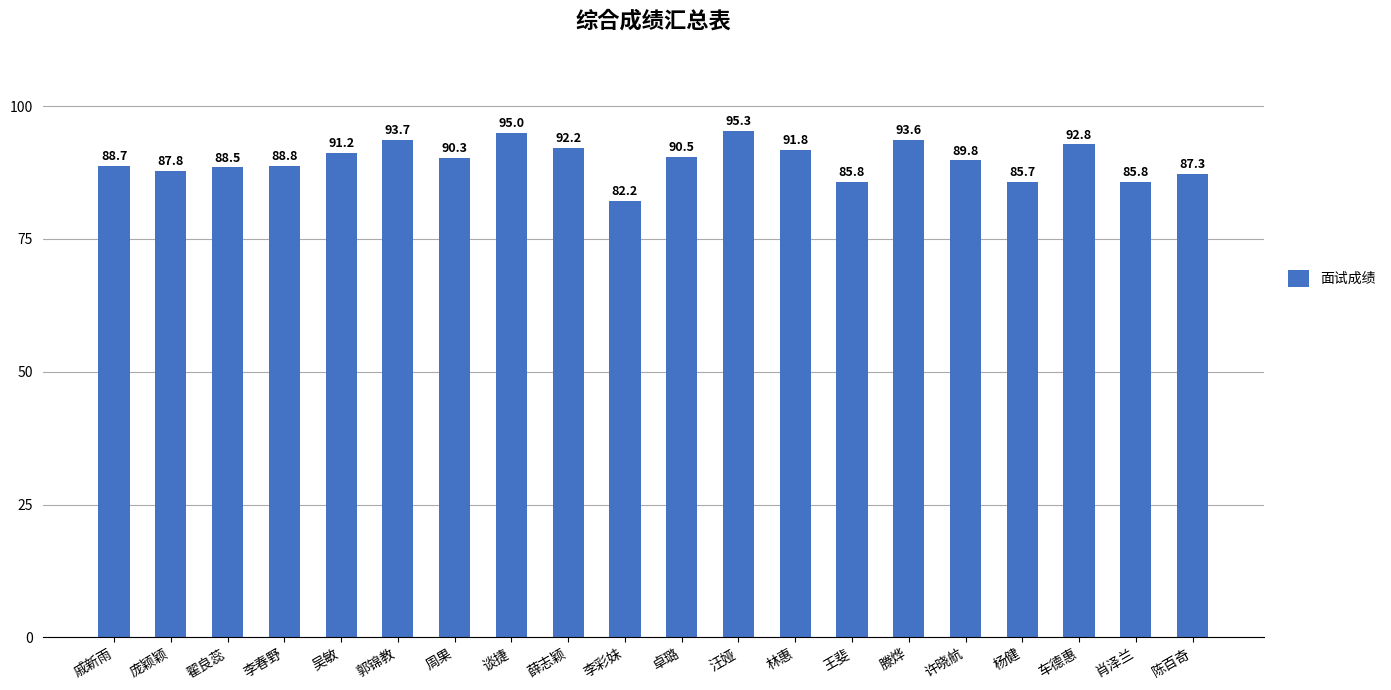

What is the ratio of the value at 郭锦教 to the value at 周果?

1.0